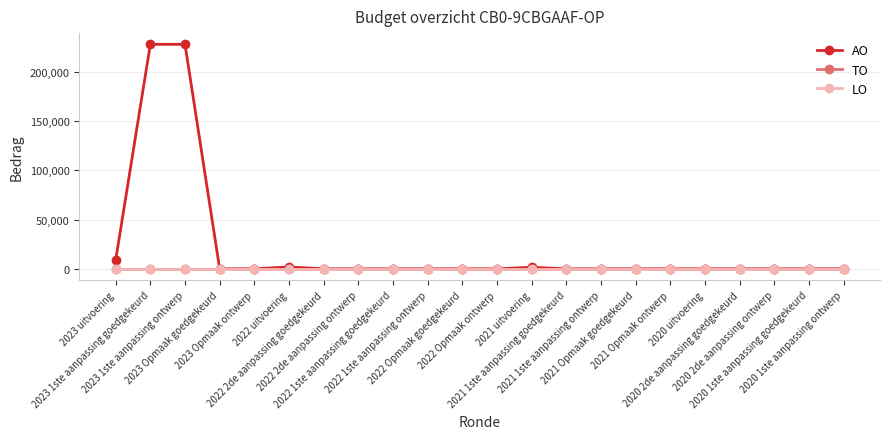

At which category is the sum across all series the highest?

2023 1ste aanpassing goedgekeurd